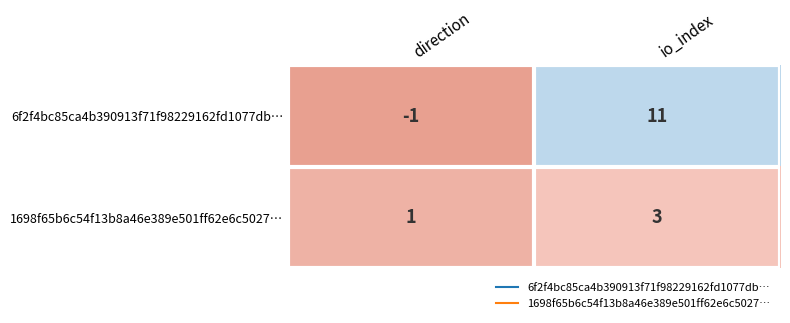

How many data points in 6f2f4bc85ca4b390913f71f98229162fd1077db… are less than 11?

1